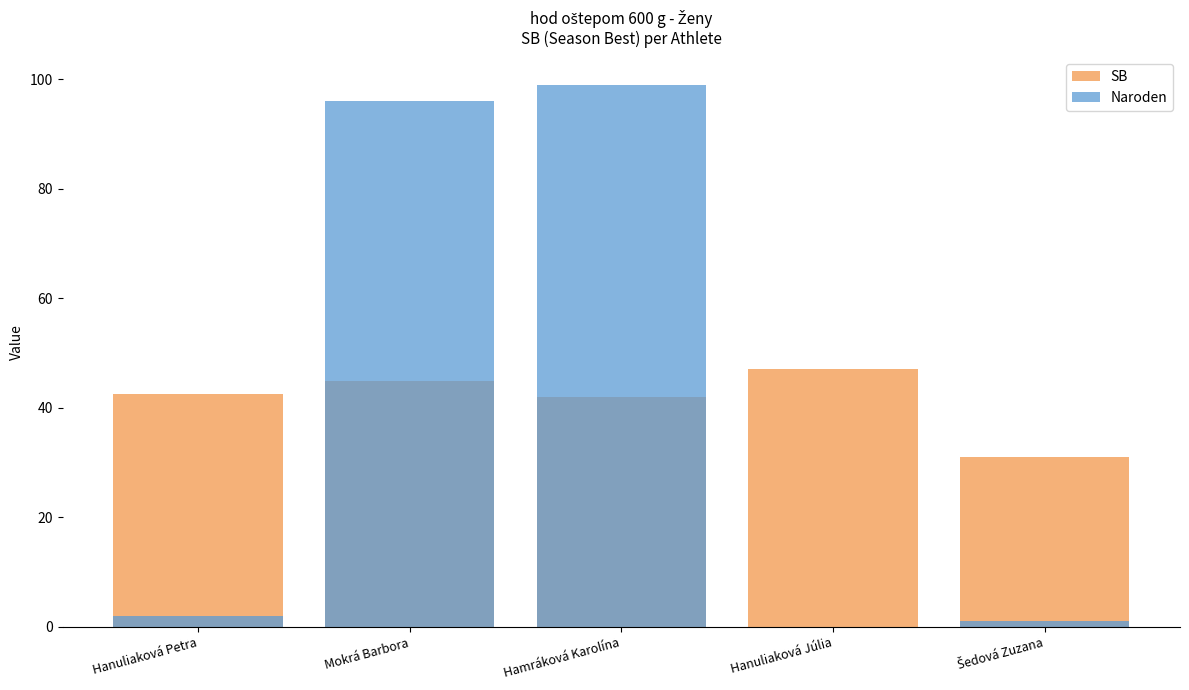

Reading left to right, what are all the values shown in this chart?

SB: Hanuliaková Petra=42.4	Mokrá Barbora=44.9	Hamráková Karolína=42.0	Hanuliaková Júlia=47.1	Šedová Zuzana=31.1
Naroden: Hanuliaková Petra=2.0	Mokrá Barbora=96.0	Hamráková Karolína=99.0	Hanuliaková Júlia=0.0	Šedová Zuzana=1.0